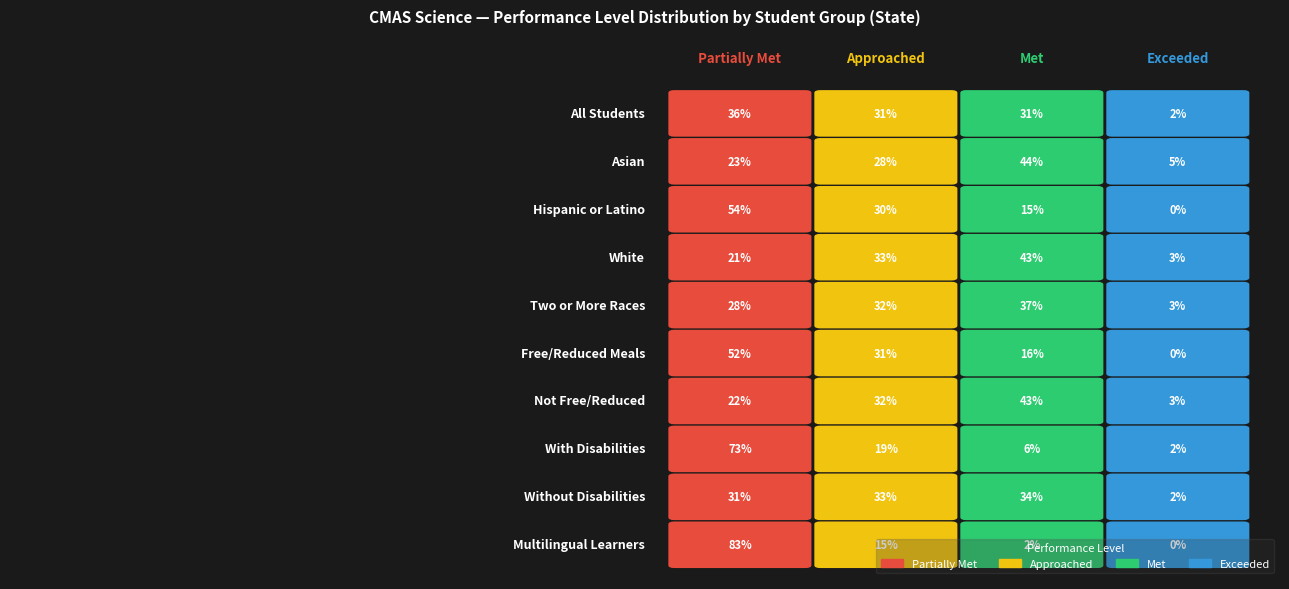

Which category has the lowest value across all series?

Exceeded